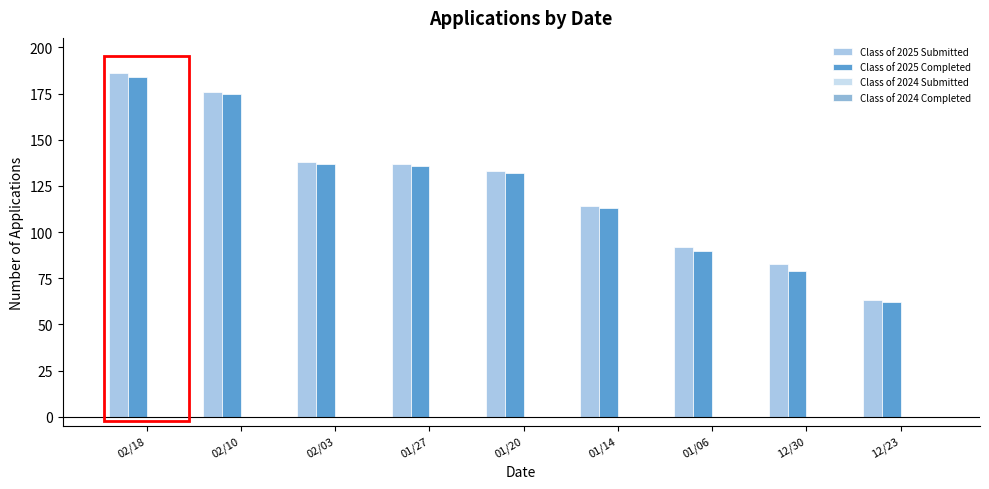

How many bars are there in each group?

2